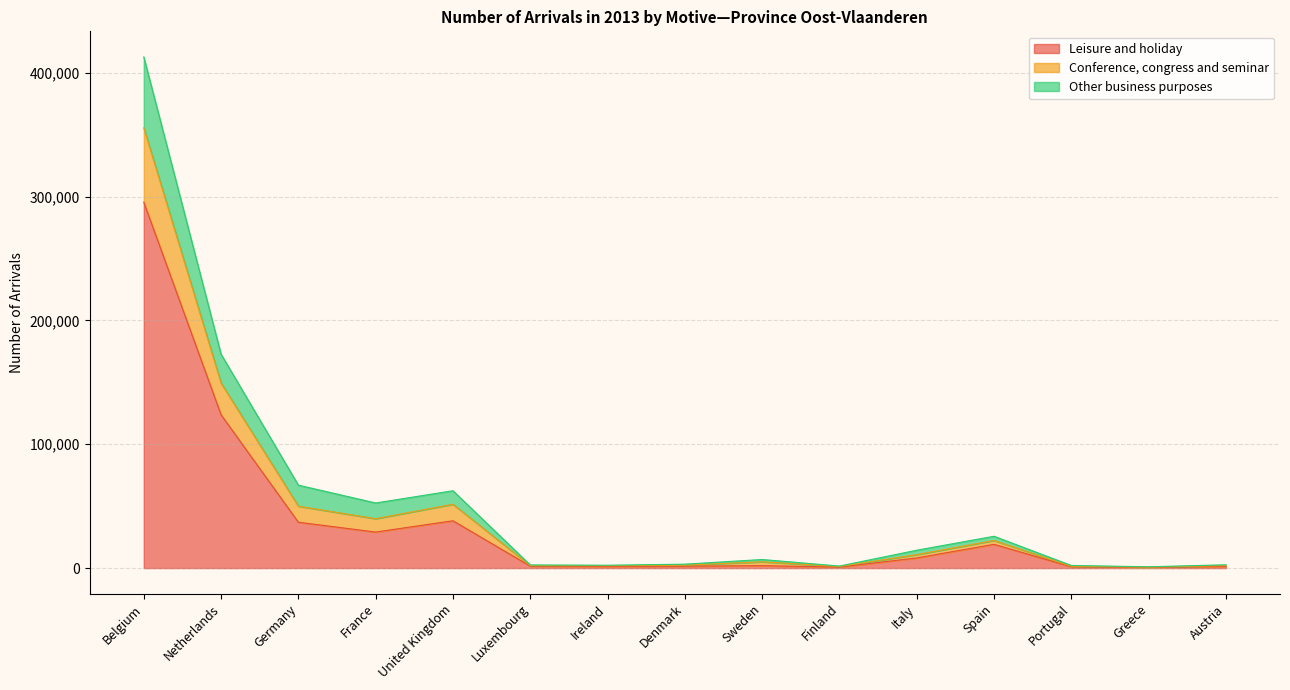

Is the value of Leisure and holiday at Netherlands greater than the value of Other business purposes at Portugal?

Yes